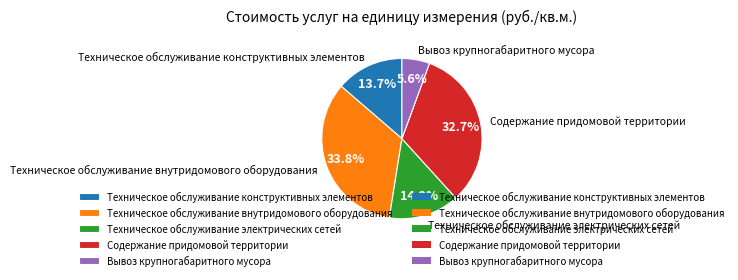

What portion of the pie excludes Вывоз крупногабаритного мусора?

94.4%